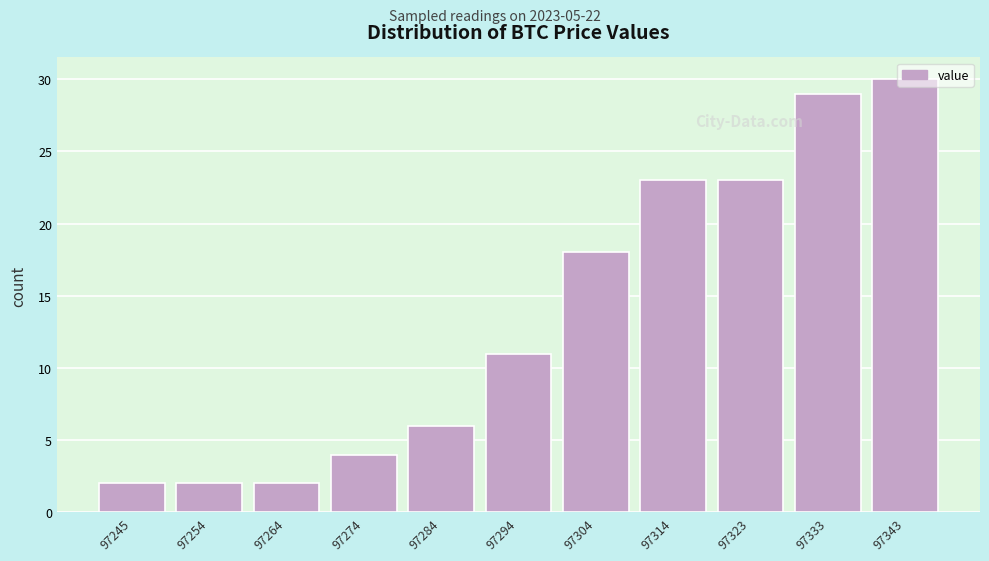

What is the value of the 9th bar from the left?

23